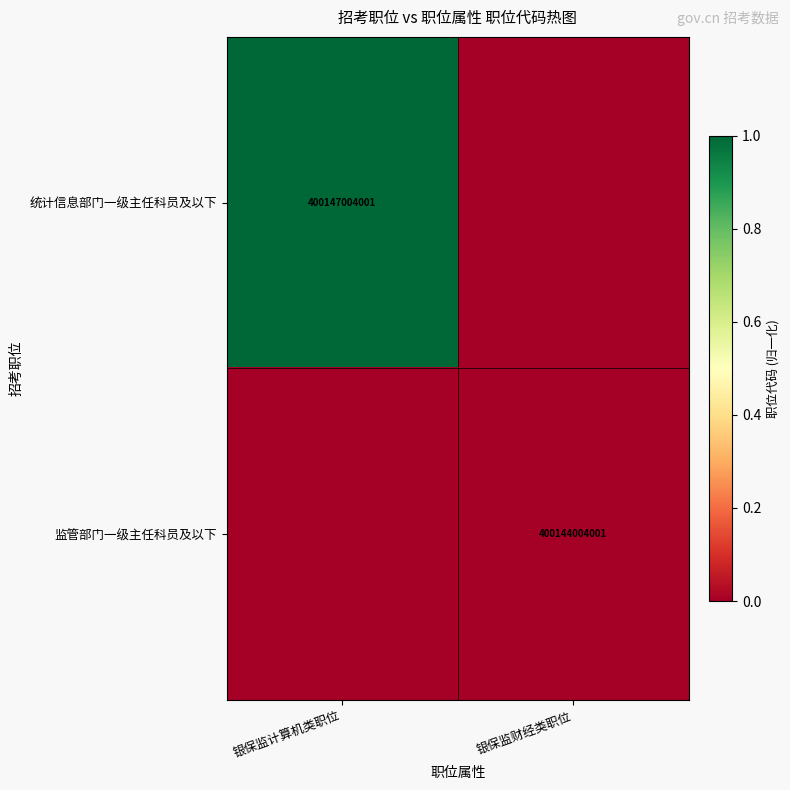

At which category is the sum across all series the highest?

银保监计算机类职位